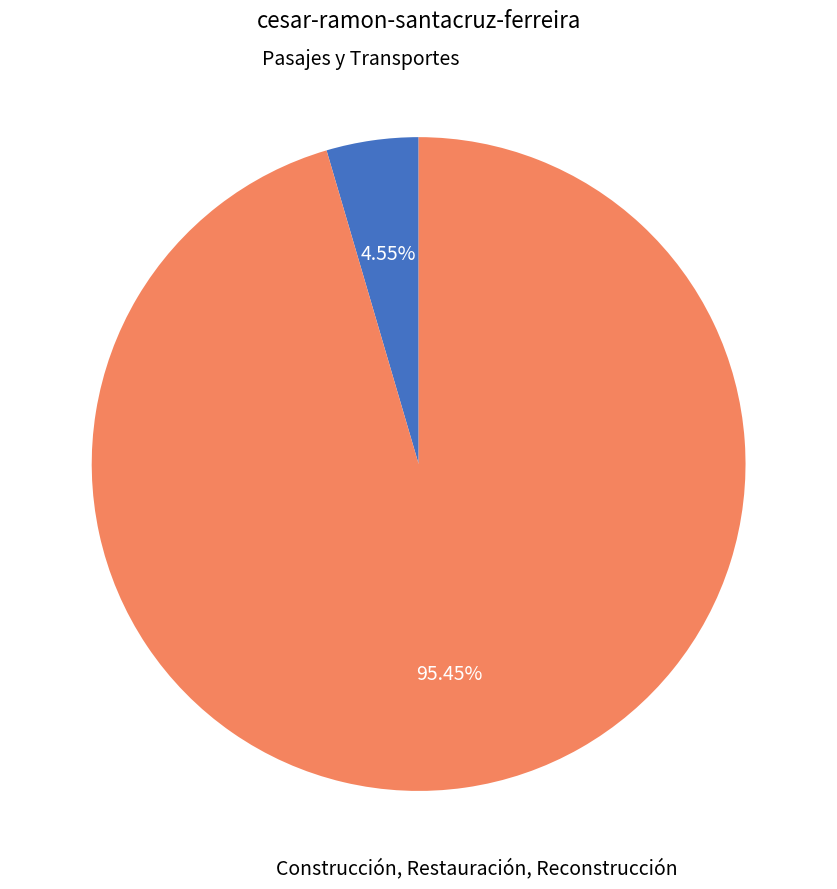

Count the number of slices in the pie.

2